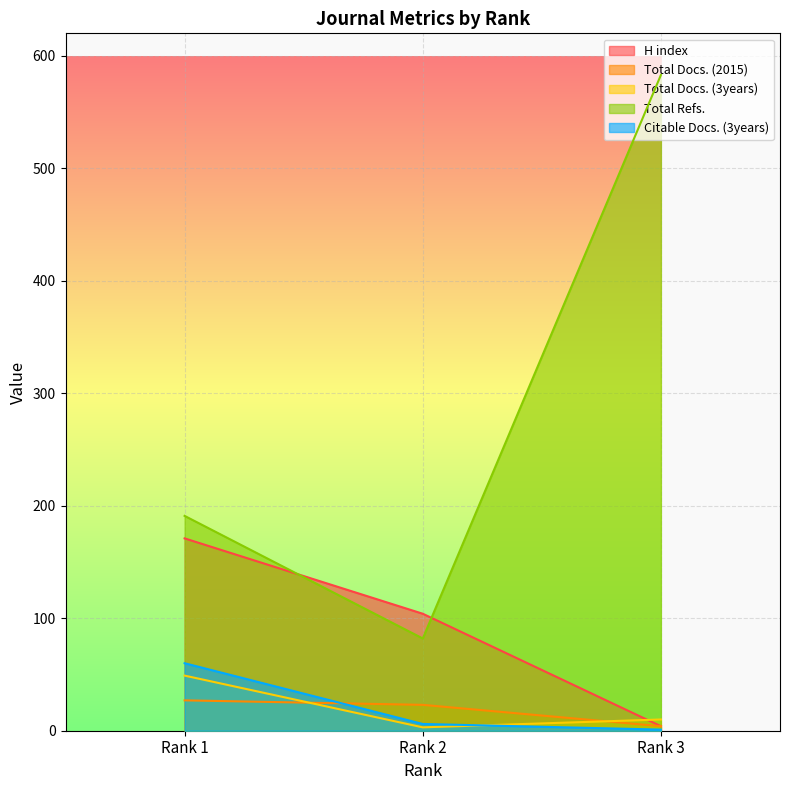

Which series has the largest total across all categories?

Total Refs.